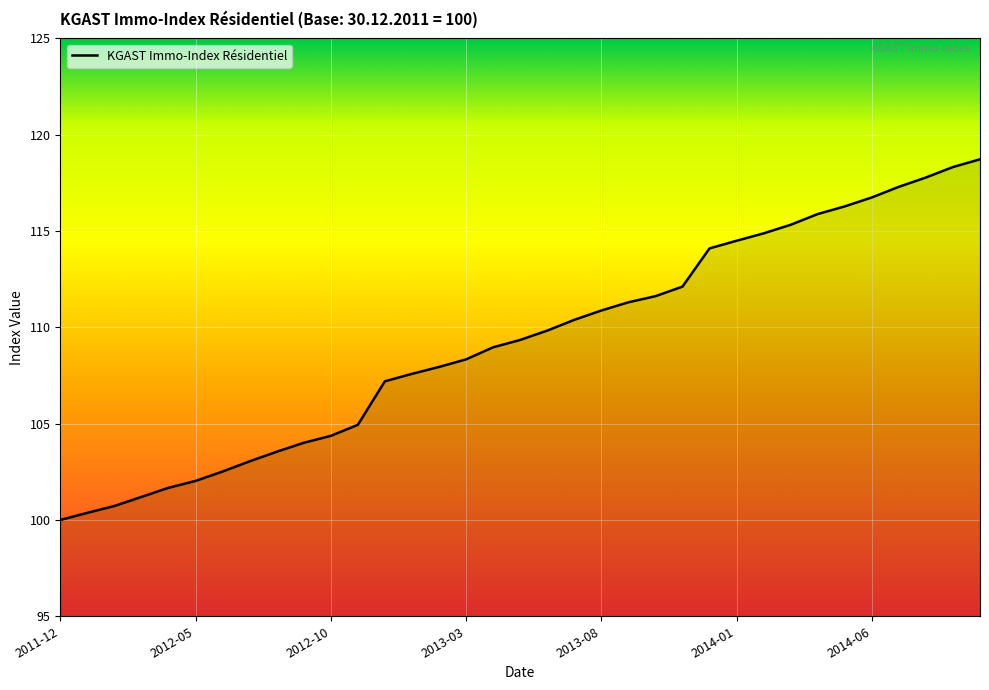

What is the maximum value shown in the chart?

118.7